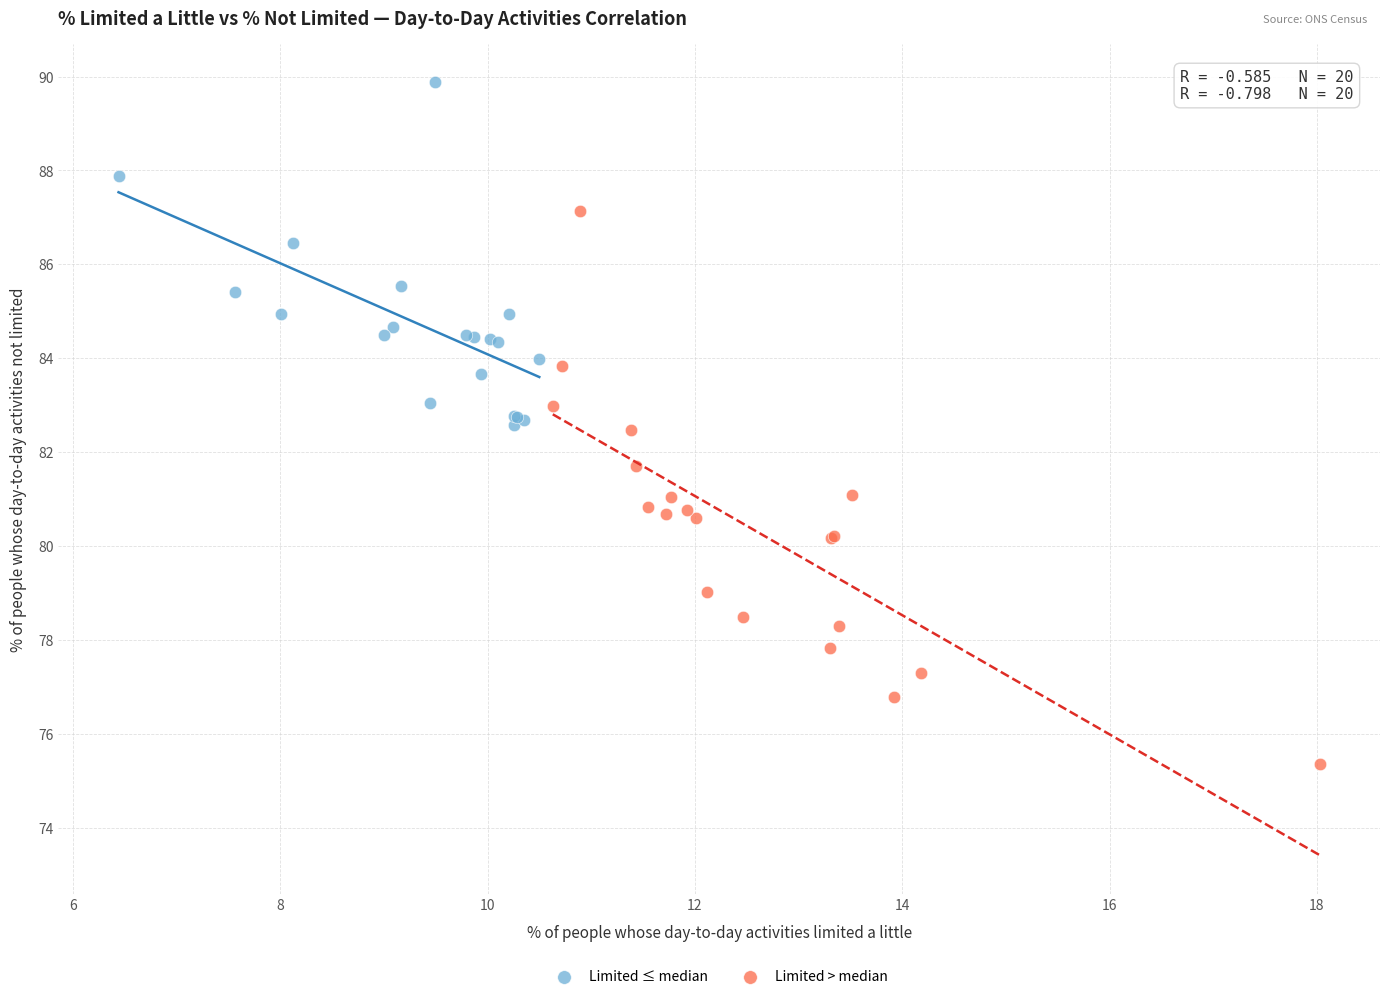

Which series has the largest Y range (max minus min)?

Limited > median